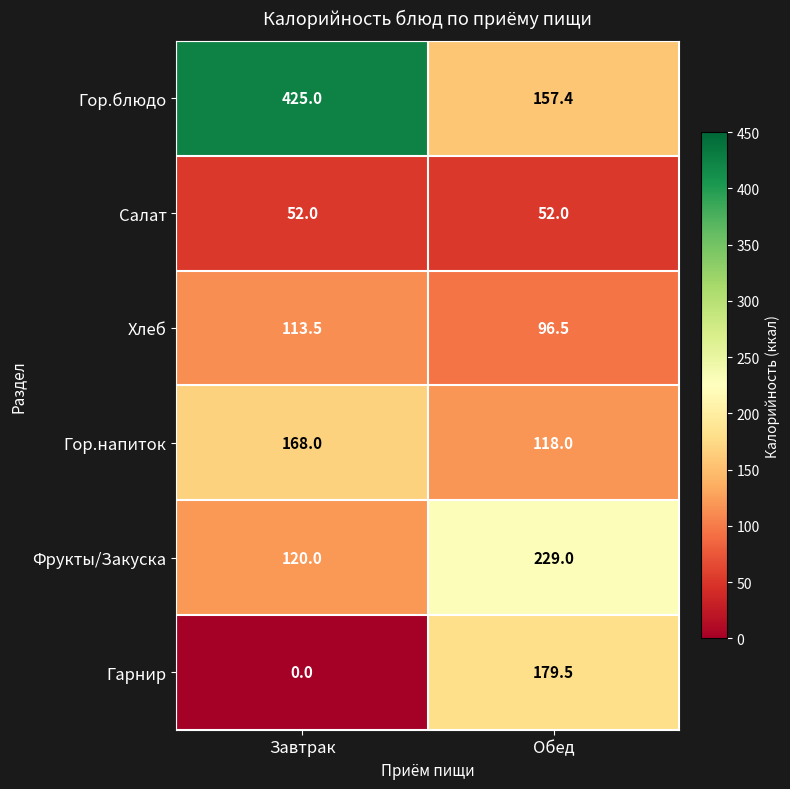

Reading left to right, extract all data points from this chart.

Гор.блюдо: 425.0	157.4
Салат: 52.0	52.0
Хлеб: 113.5	96.5
Гор.напиток: 168.0	118.0
Фрукты/Закуска: 120.0	229.0
Гарнир: 0.0	179.5